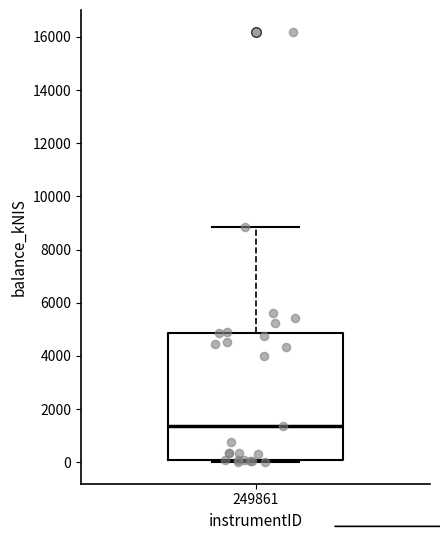

Read this box plot against the y-axis: the position of the median line, the range covered by the box, and the ends of both whiskers. The values are not printed on the chart, so give them approximately, as read against the axis.

median 1400, box 0 to 4800, whiskers 0 (just below the box's lower edge) to 8800